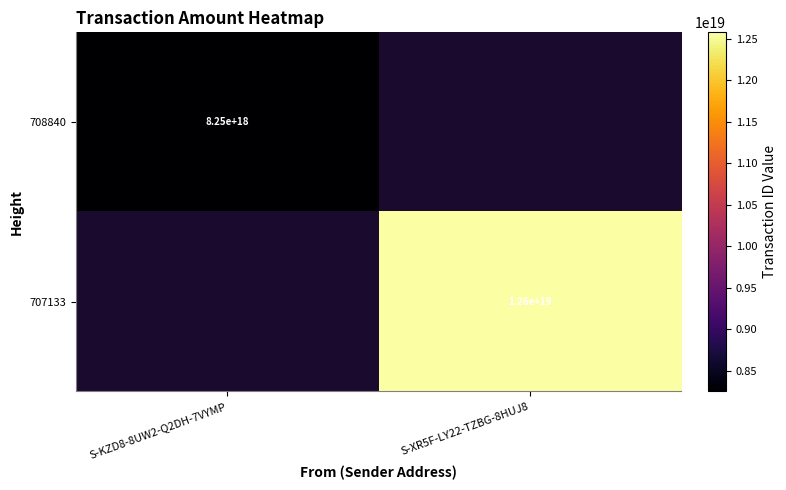

Which has a higher value, S-KZD8-8UW2-Q2DH-7VYMP or S-XR5F-LY22-TZBG-8HUJ8?

S-XR5F-LY22-TZBG-8HUJ8